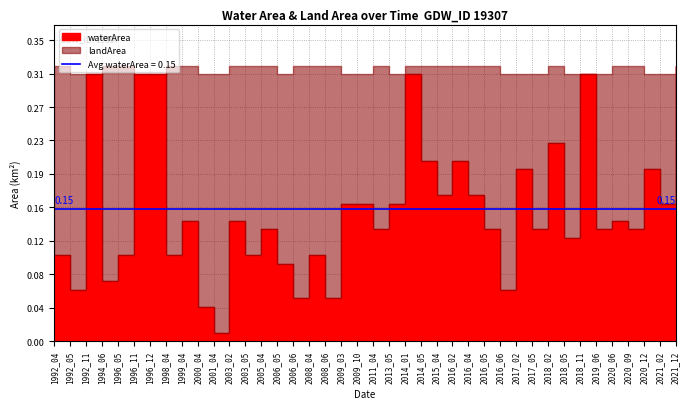

At which label does landArea reach its minimum?

1992_11